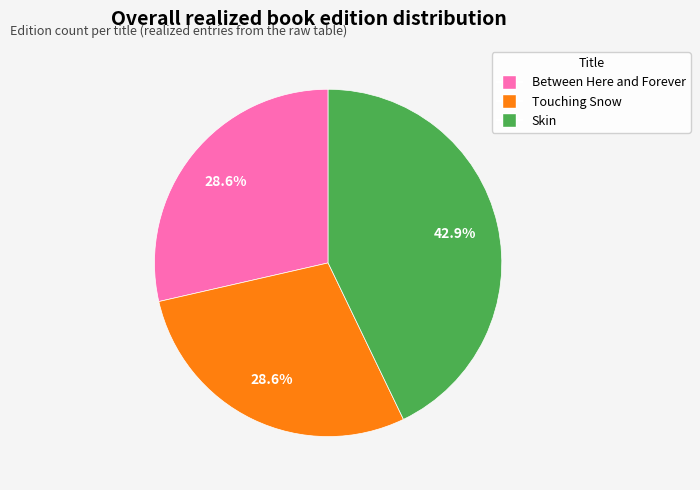

How many slices are in this pie chart?

3